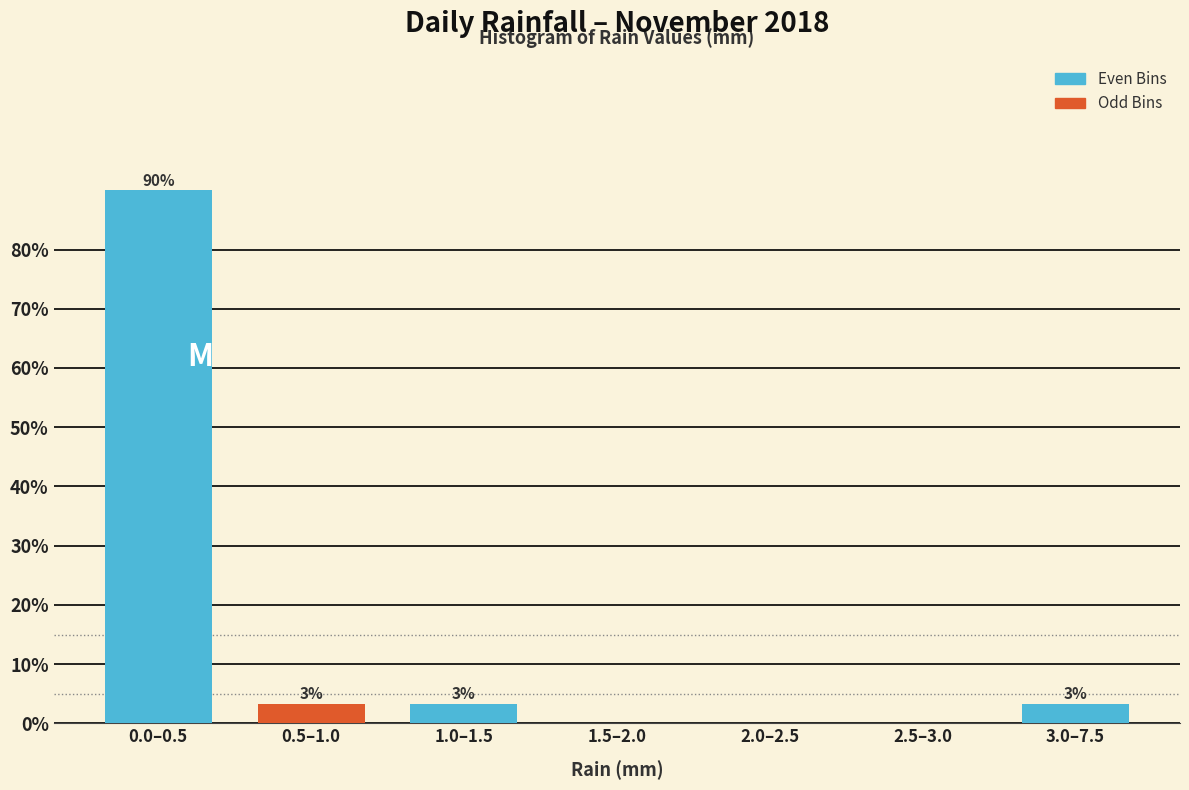

Are the bars horizontal?

No